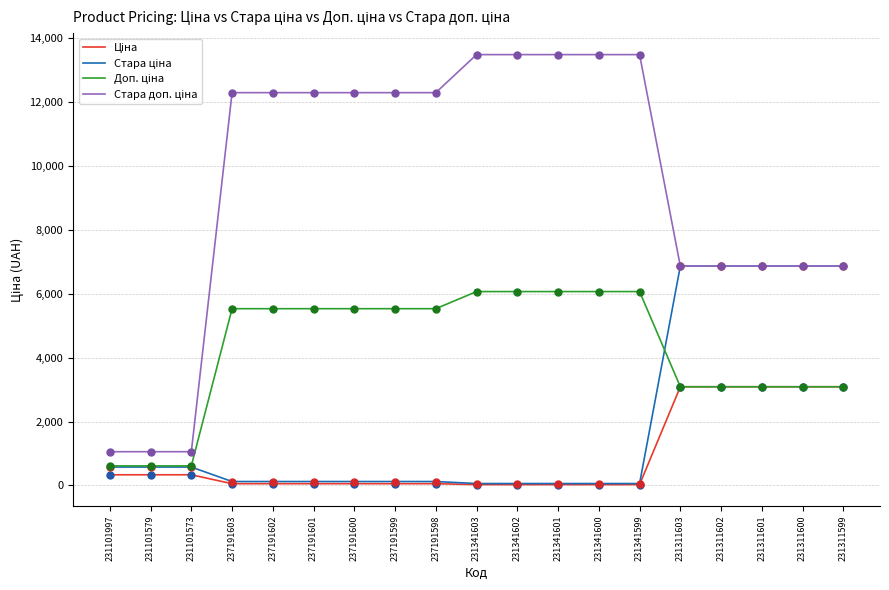

What is the total value across all series at 231101997?

2581.2